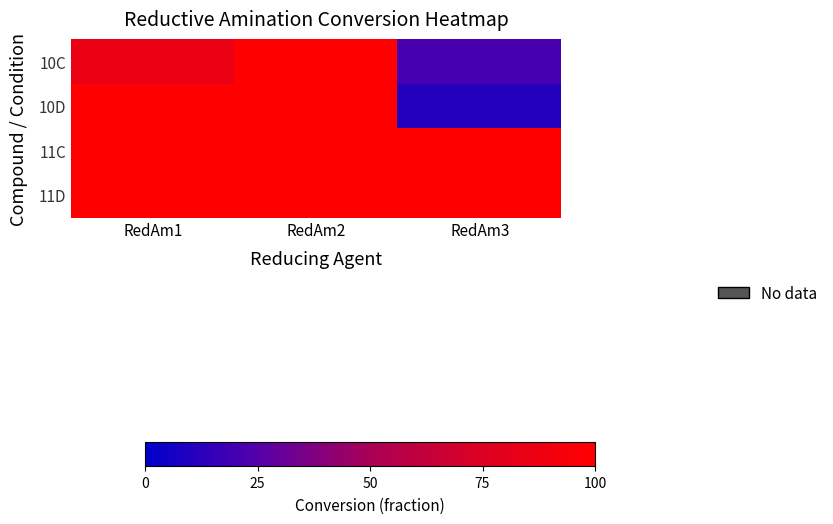

Which label corresponds to the largest value in the chart?

RedAm2